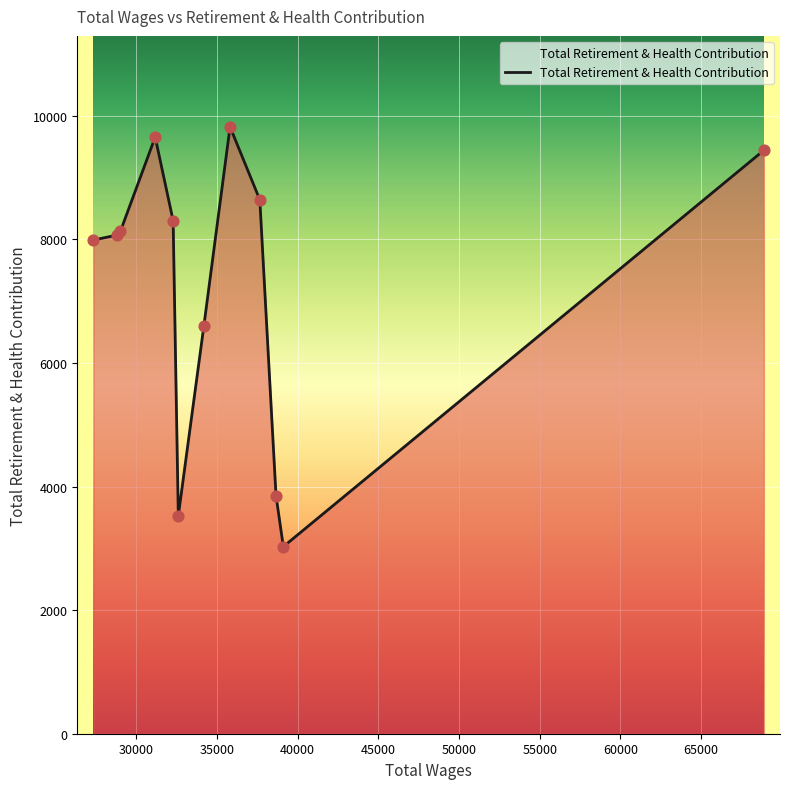

What is the difference between the maximum and minimum values?

6794